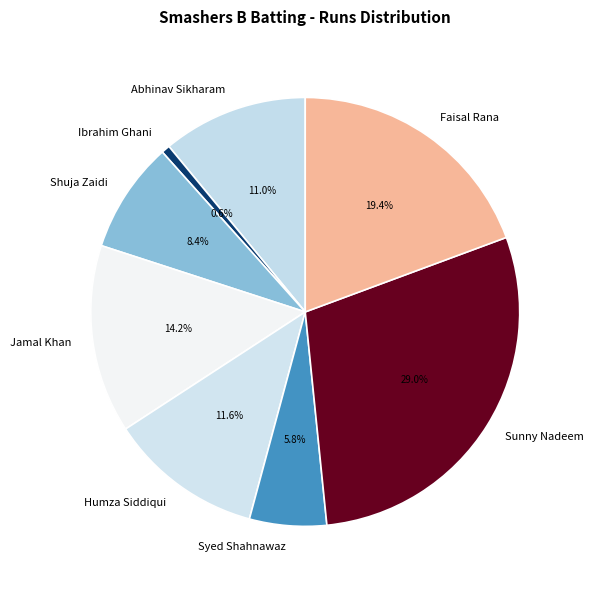

Which category has the biggest portion of the pie?

Sunny Nadeem